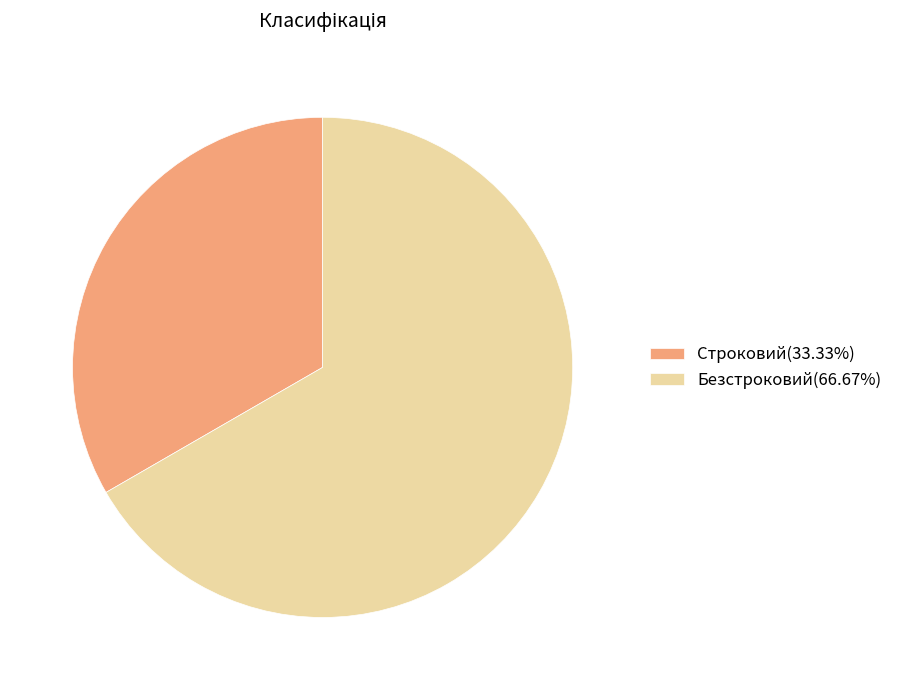

Is there a majority slice in this chart?

Yes